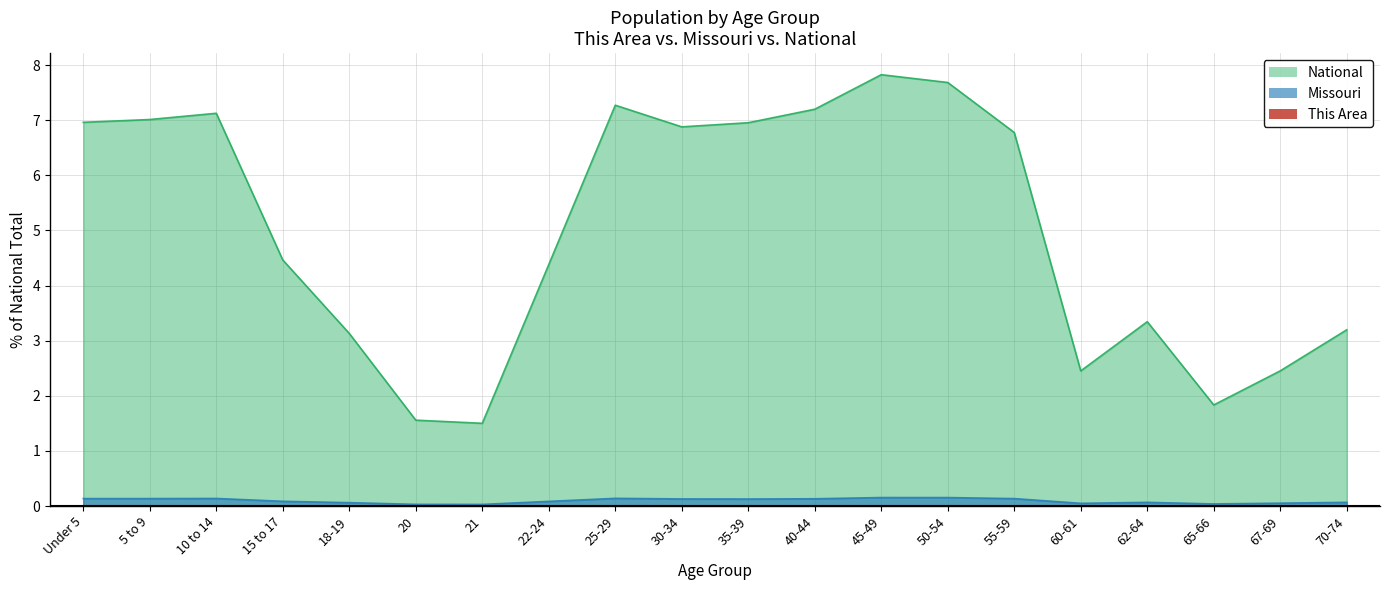

At which label is National closest to 4?

22-24